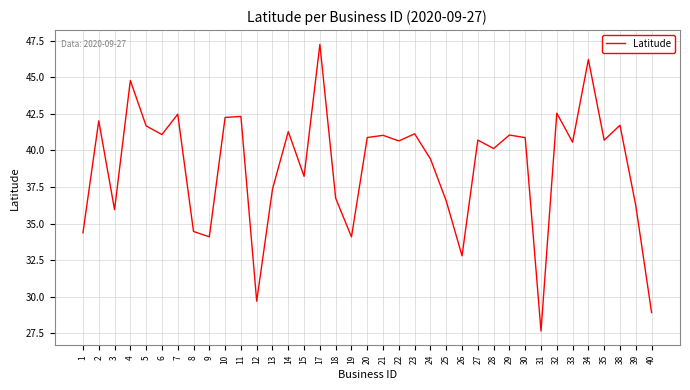

What is the difference between the values at 4 and 14?

3.5